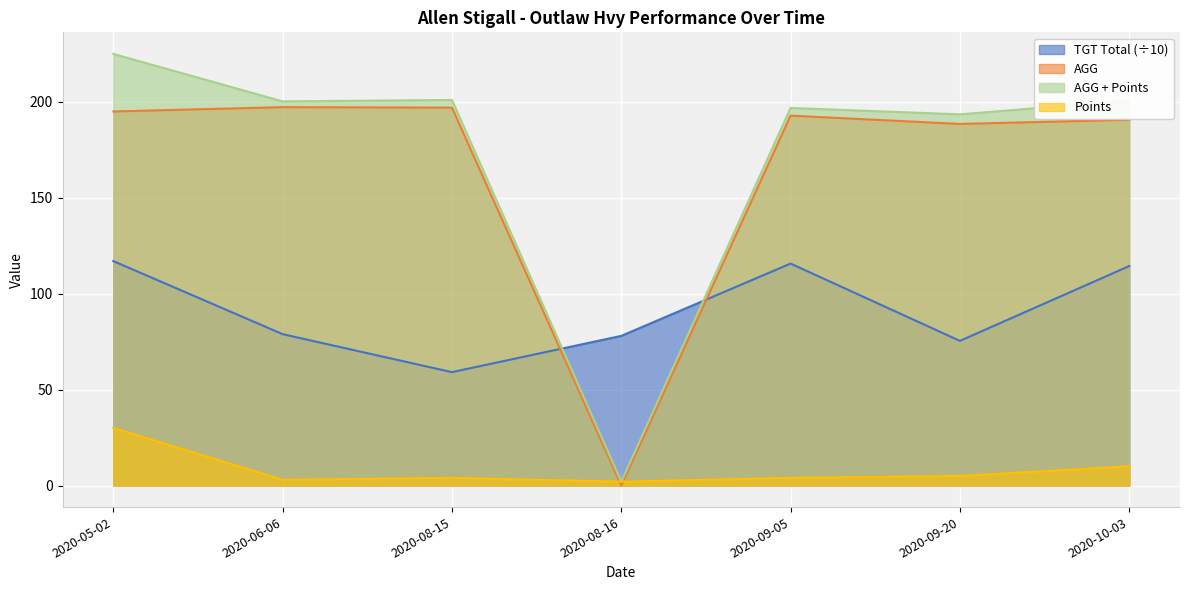

How many values in the TGT Total series are below 78?

2